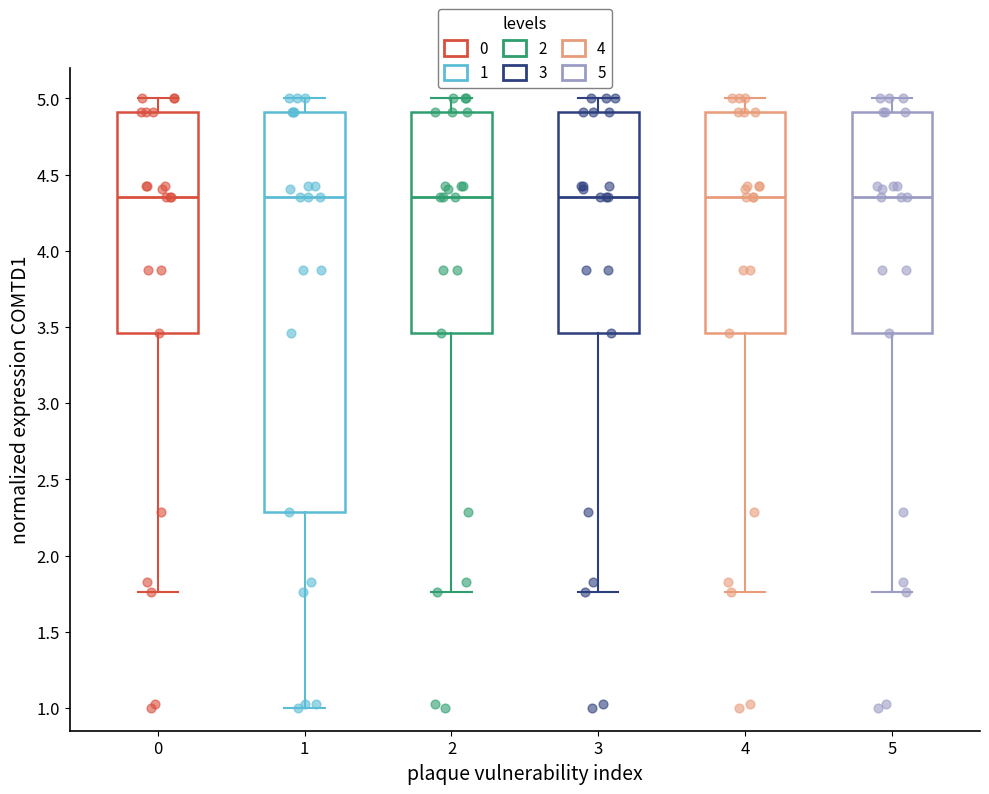

Where is the upper edge of the box at x = 0 on the y-axis? The values are not printed on the chart, so give them approximately, as read against the axis.

4.90